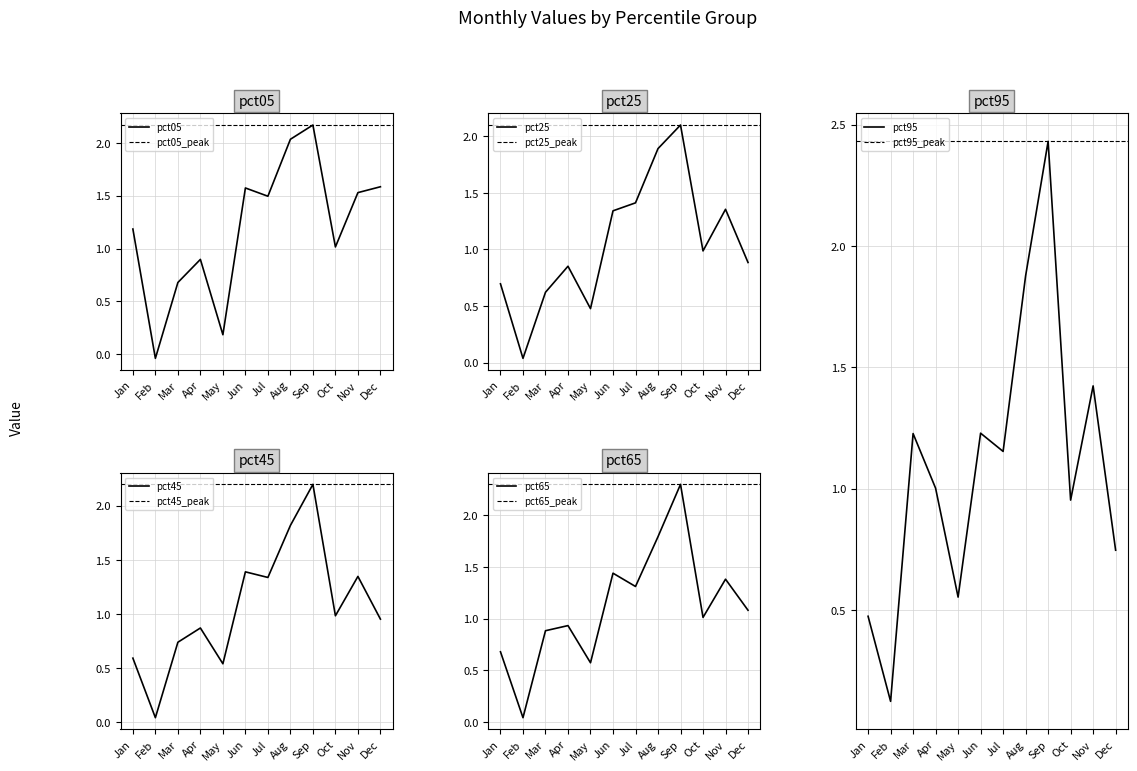

How many lines are shown in the chart?

5